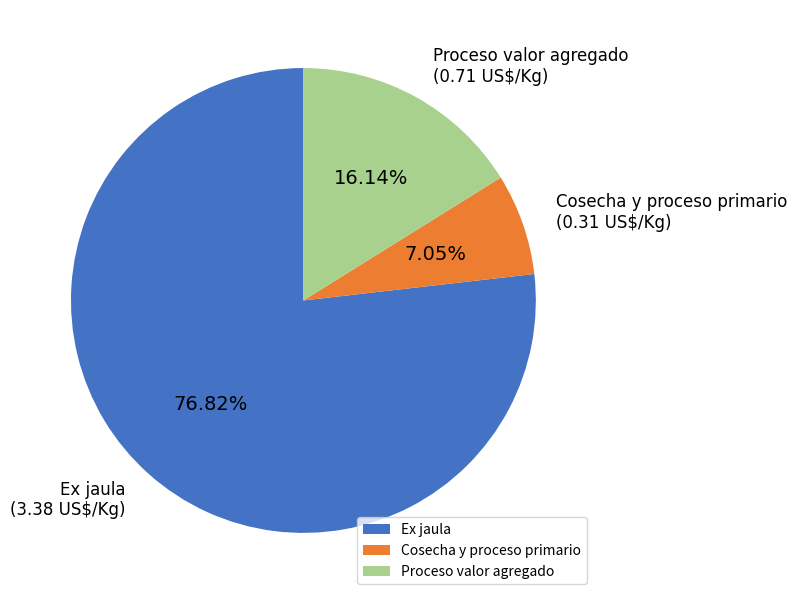

Combined, what portion of the pie is Cosecha y proceso primario and Ex jaula?

83.9%